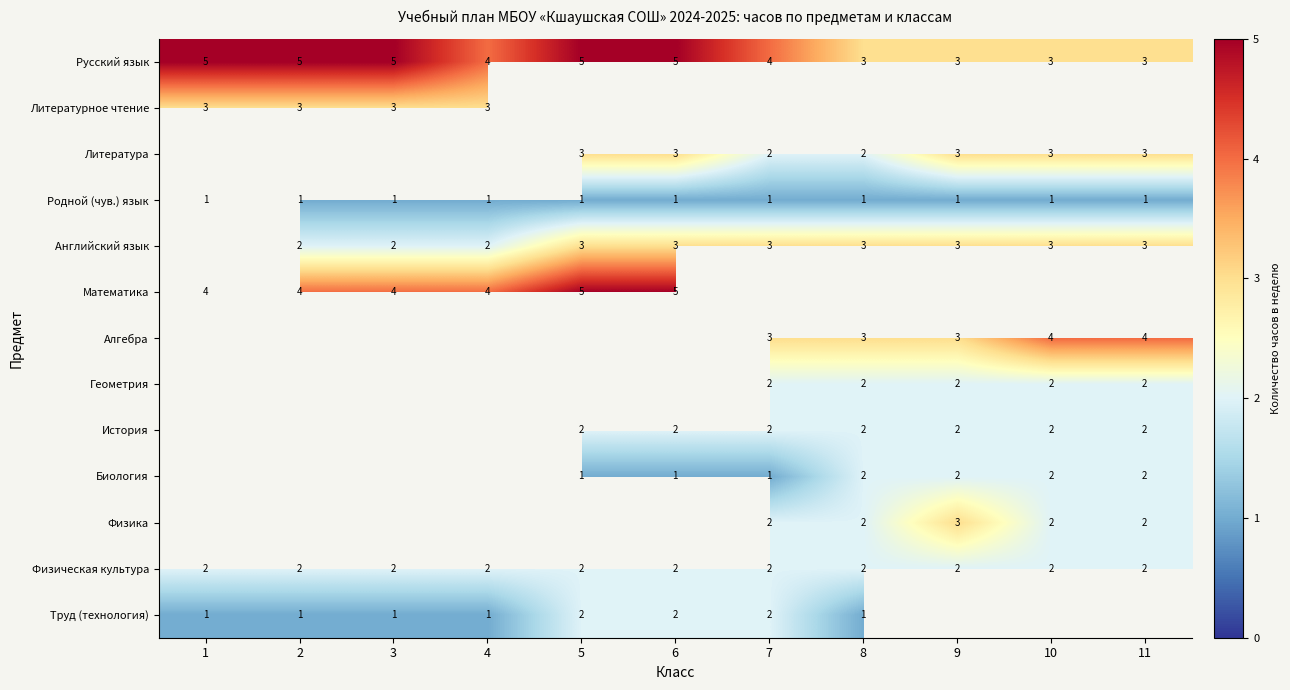

The Труд (технология) series shows 2 at 6. True or false?

True